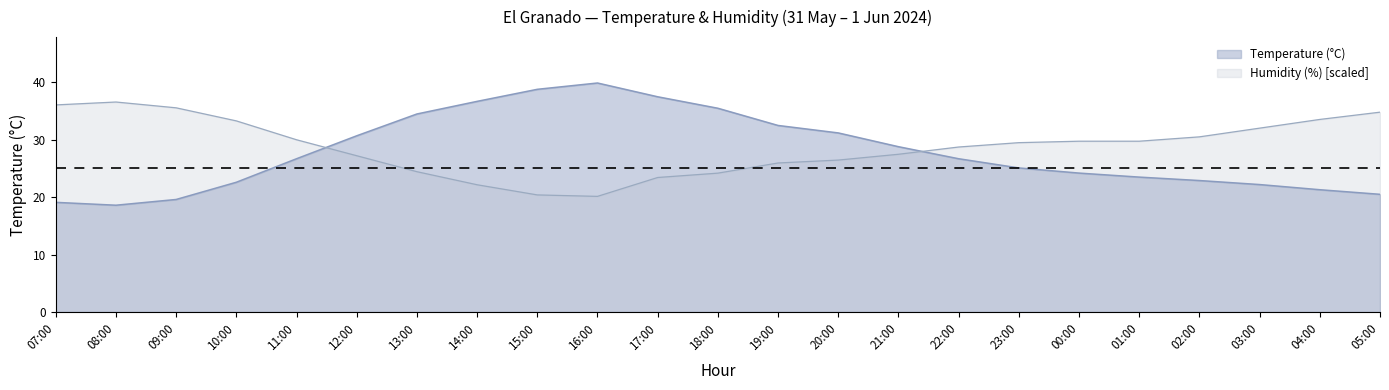

After their last crossing, which series has the higher values: Humidity (%) or Temperature (°C)?

Humidity (%)